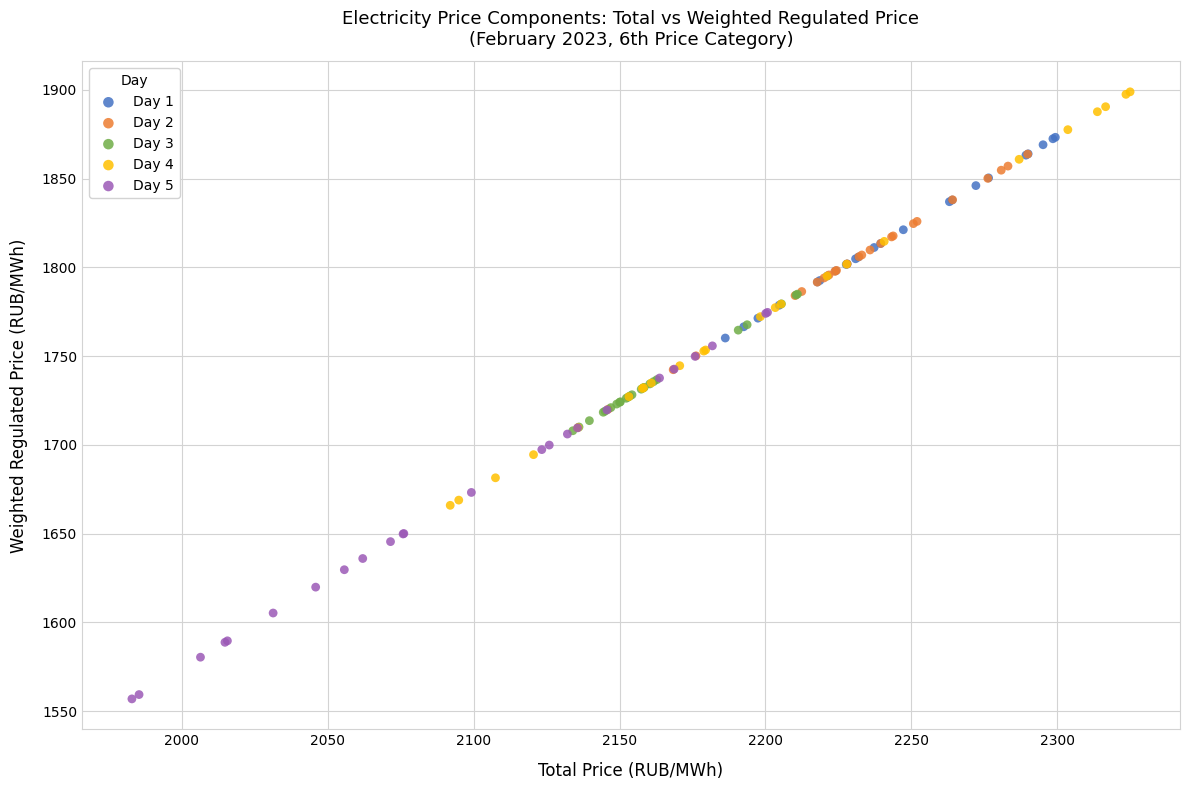

Which series has the largest Y range (max minus min)?

Day 4